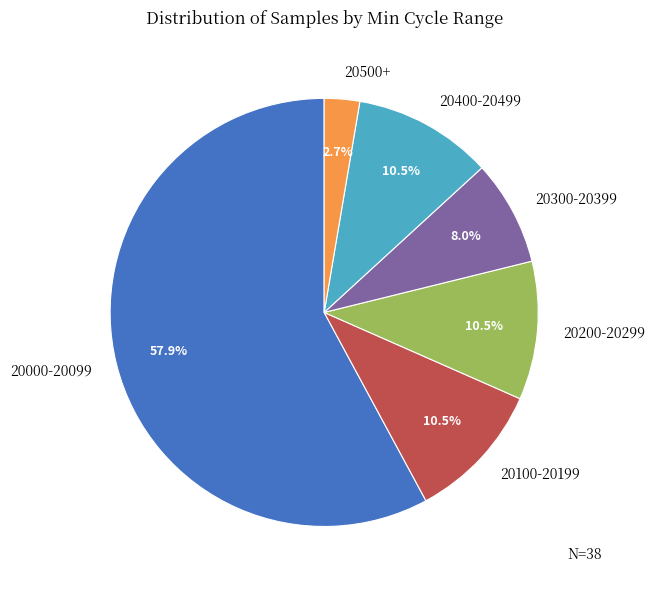

Approximately how many times larger is the value at 20100-20199 compared to 20500+?

3.9